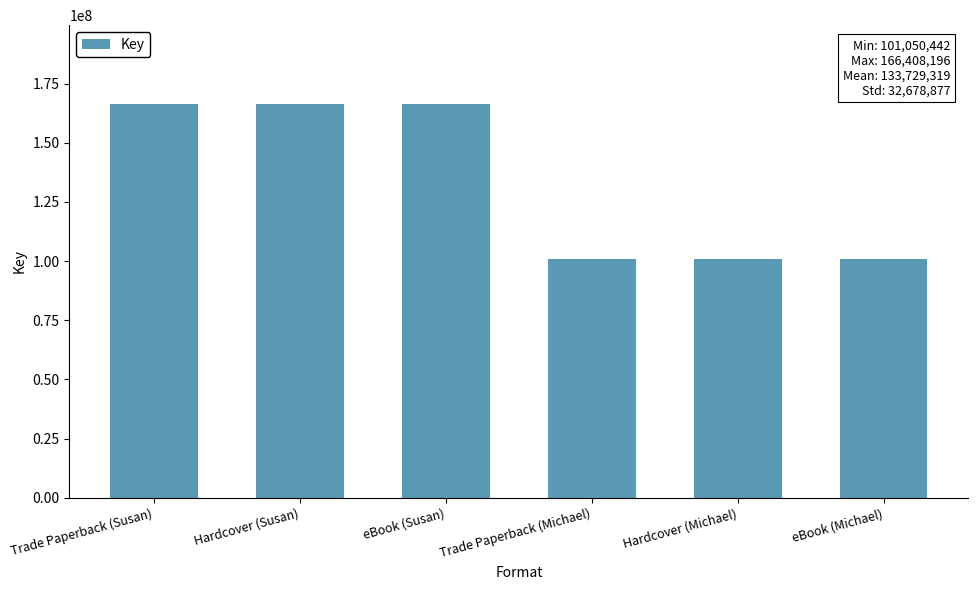

How many data points are less than 166408196?

3